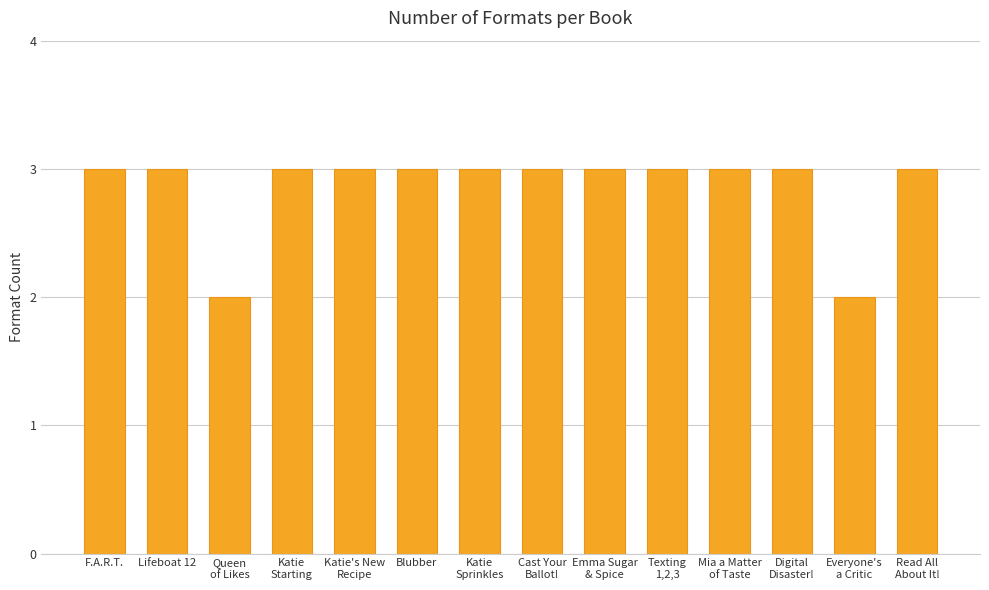

Does the chart contain stacked bars?

No